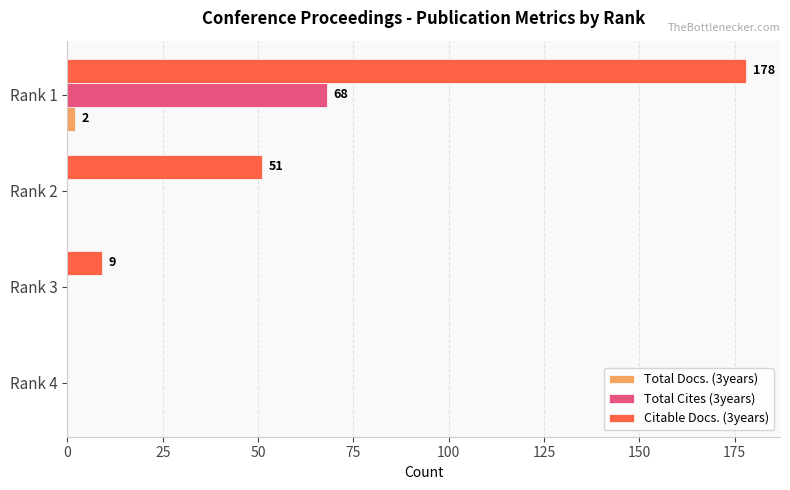

Between Rank 4 and Rank 2, which series saw the biggest shift?

Citable Docs. (3years)